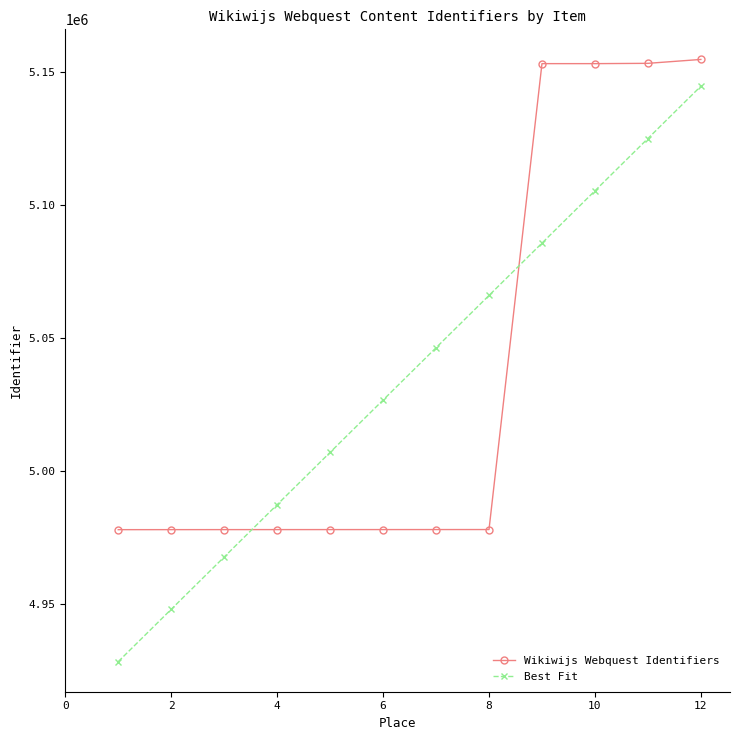

True or false: Best Fit has more than 1 points higher than both neighbors.

False